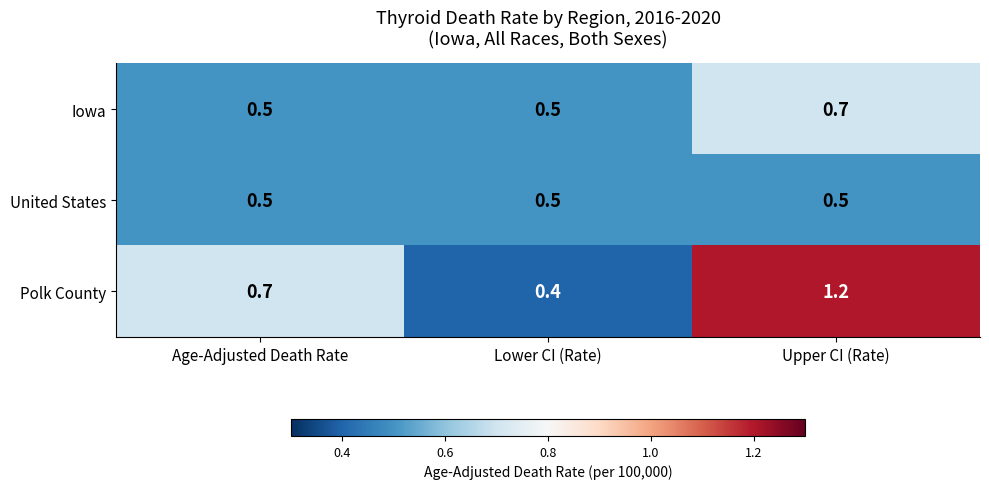

The Iowa series shows 0.8 at Lower CI (Rate). True or false?

False